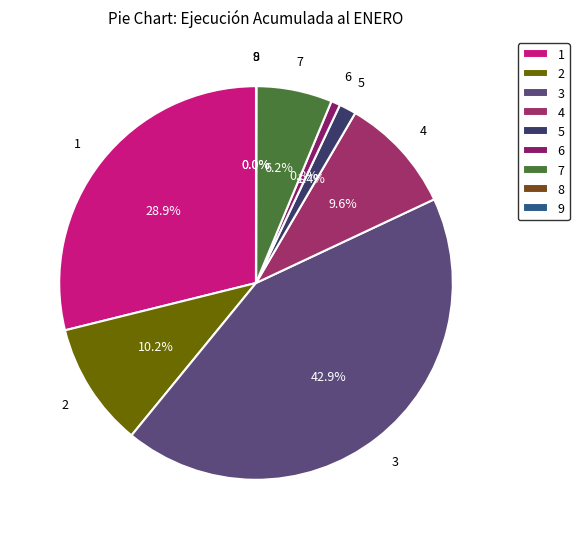

Approximately how many times larger is the value at 1 compared to 3?

0.7